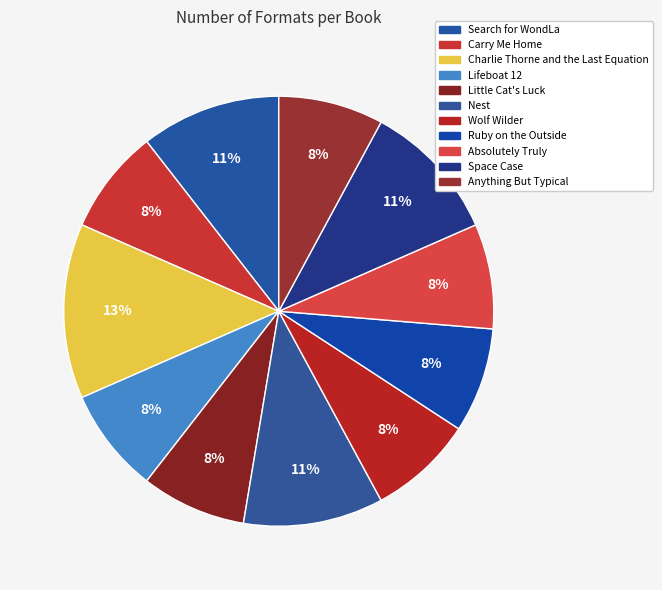

Between Carry Me Home and Wolf Wilder, which is larger?

Carry Me Home